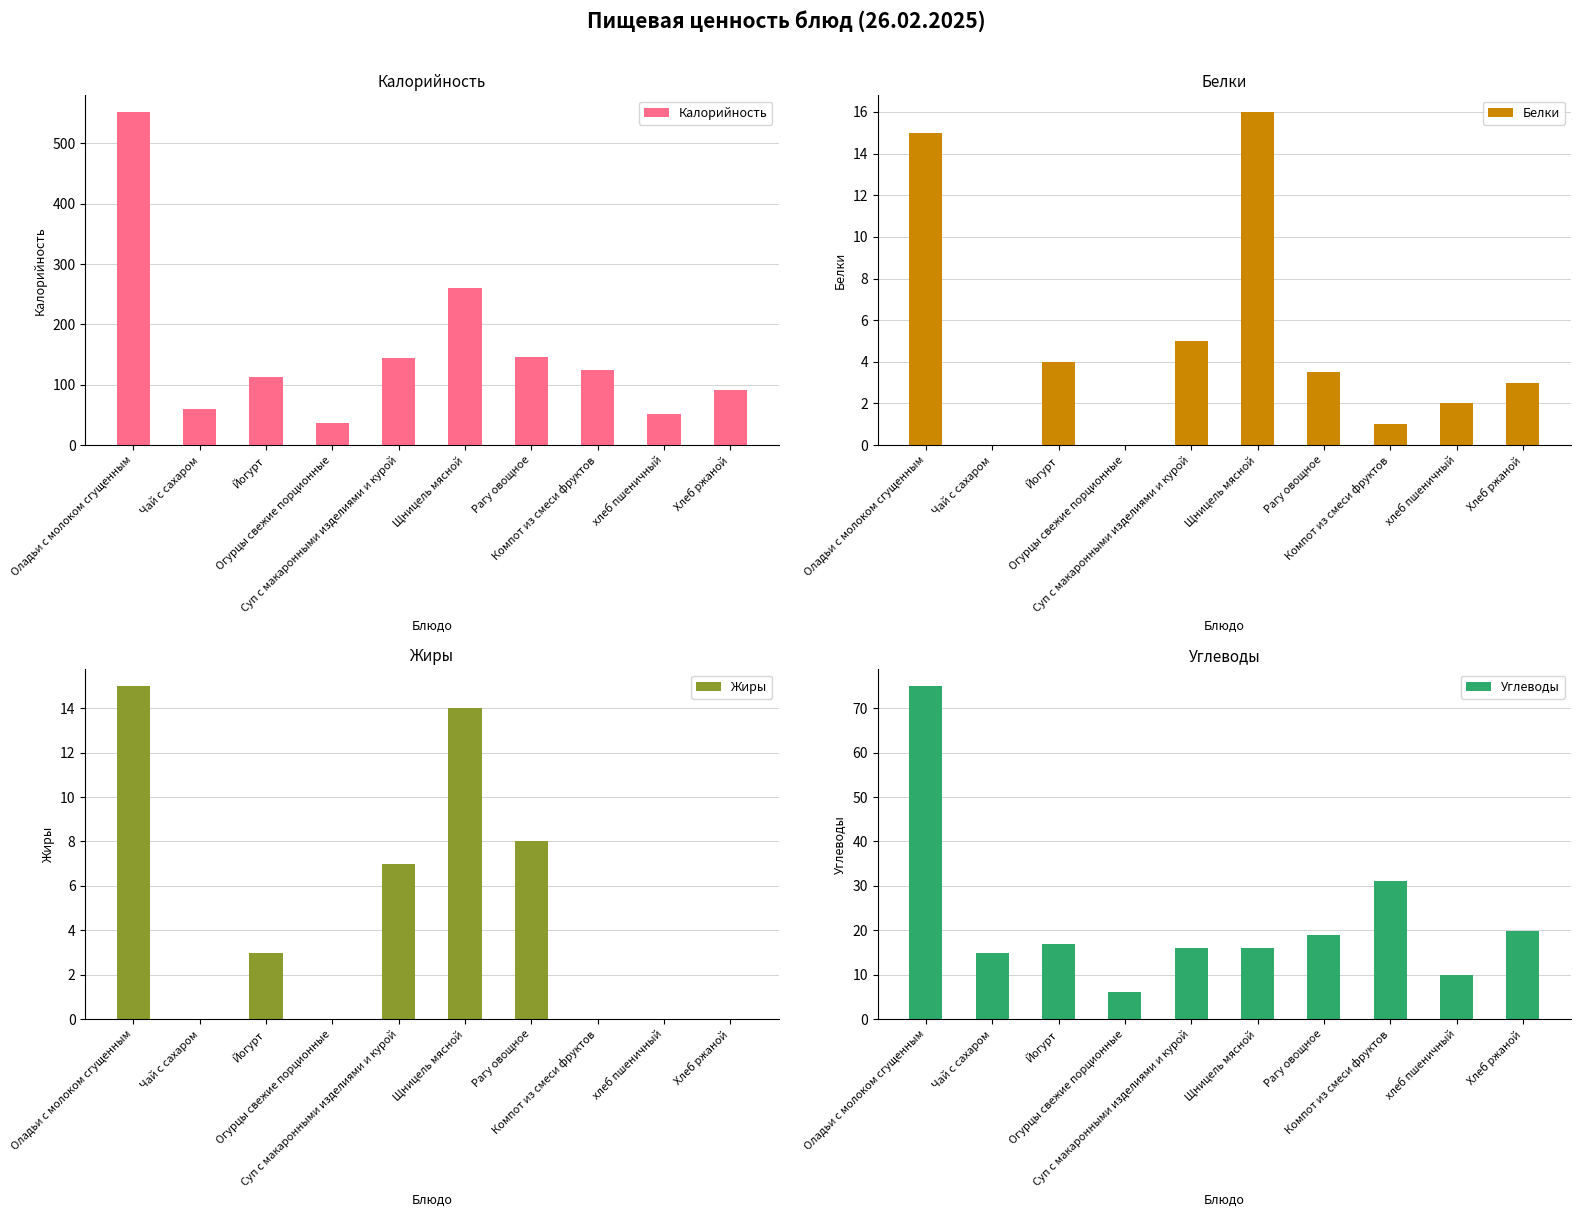

What is the difference between the second highest and second lowest values in the Жиры series?

14.0